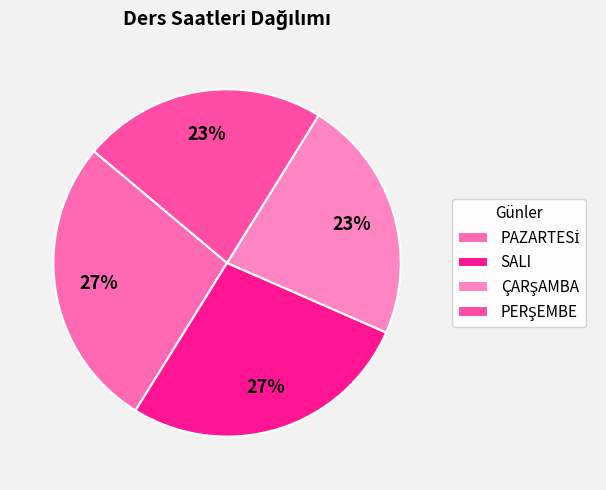

Count the number of slices in the pie.

4